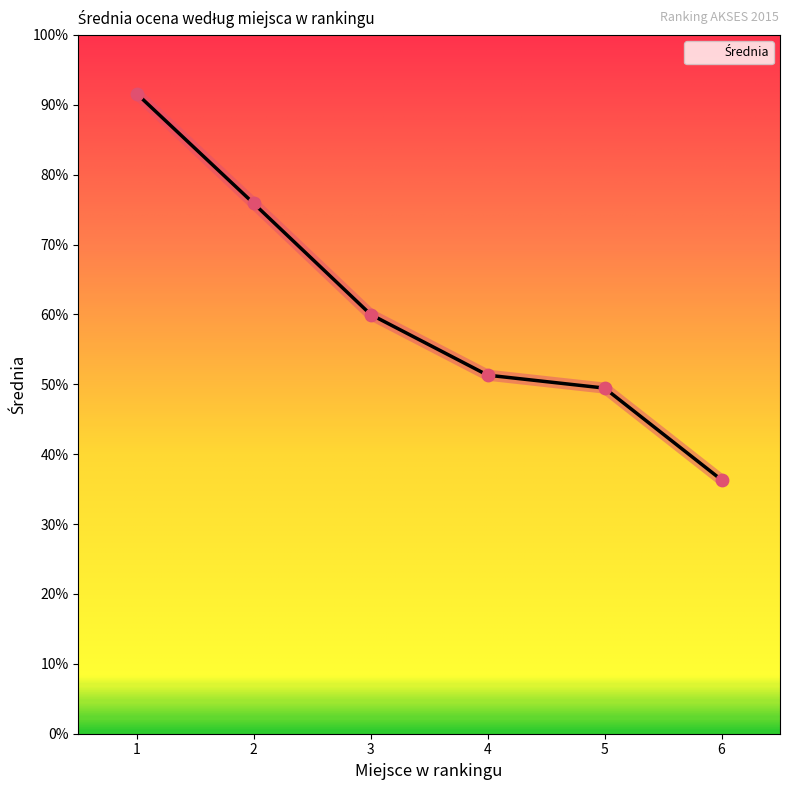

What is the change in value from 3 to 6?

-23.7